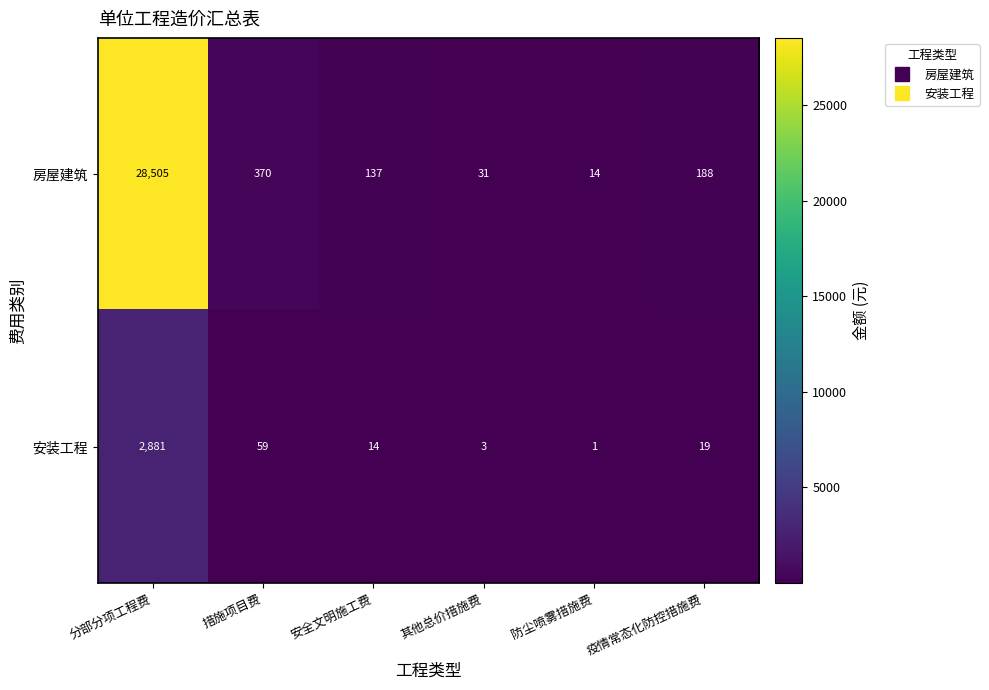

List the series in order of their peak value, lowest first.

安装工程, 房屋建筑